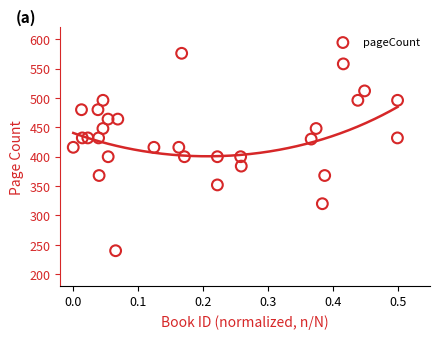

What is the range of Y values (max minus min)?

336